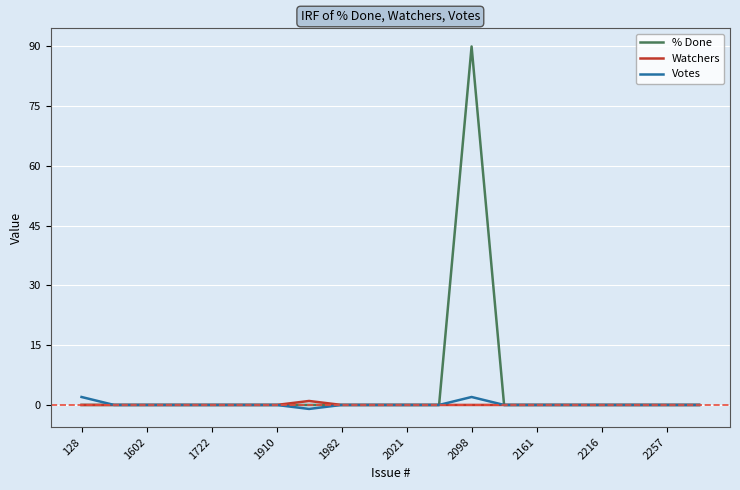

Which series has the largest total across all categories?

% Done